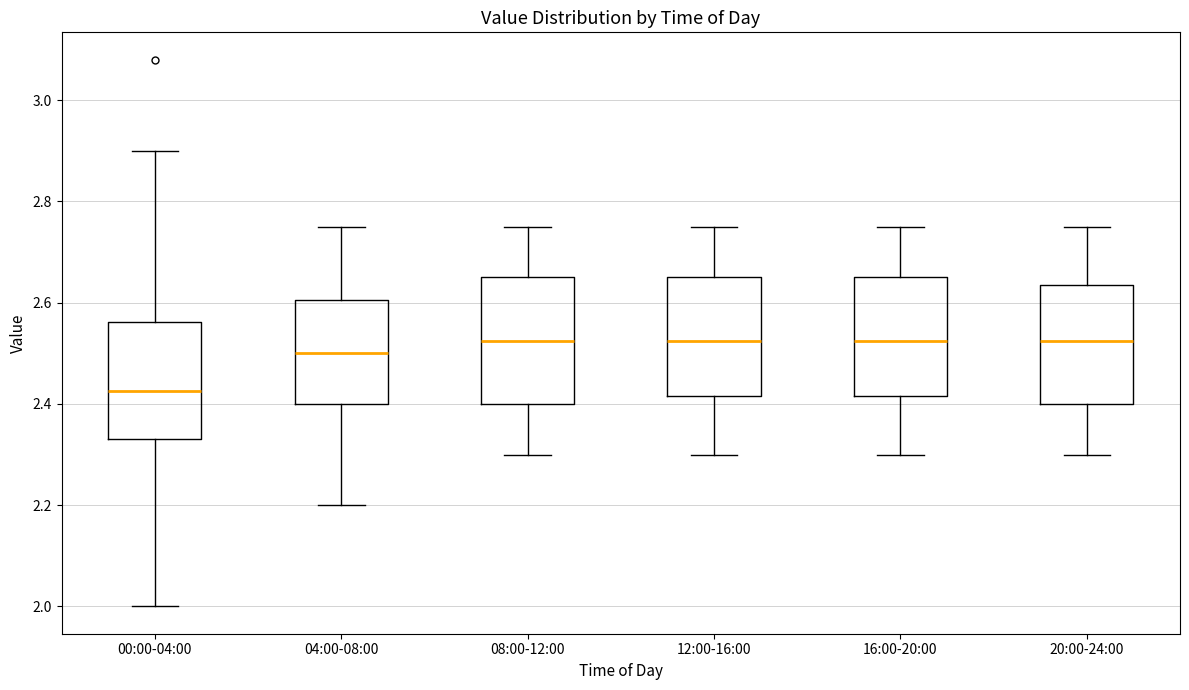

Where does the lower whisker of the box for 08:00-12:00 end on the y-axis? The values are not printed on the chart, so give them approximately, as read against the axis.

2.30